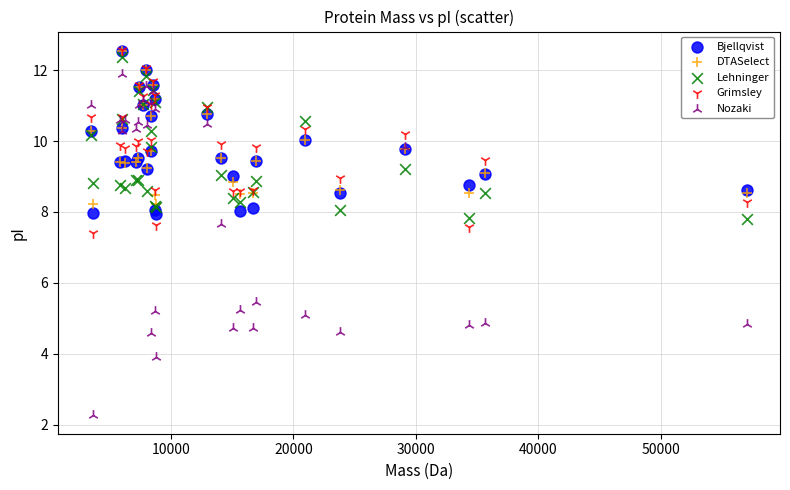

Which series reaches the minimum Y coordinate?

Nozaki